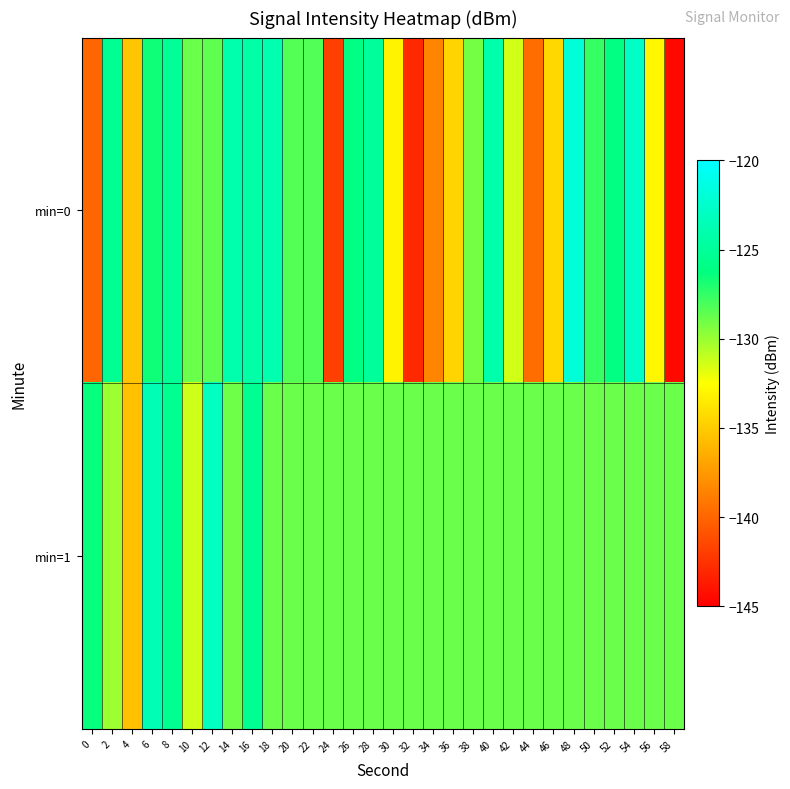

List the series in order of their overall mean, highest first.

min=1, min=0